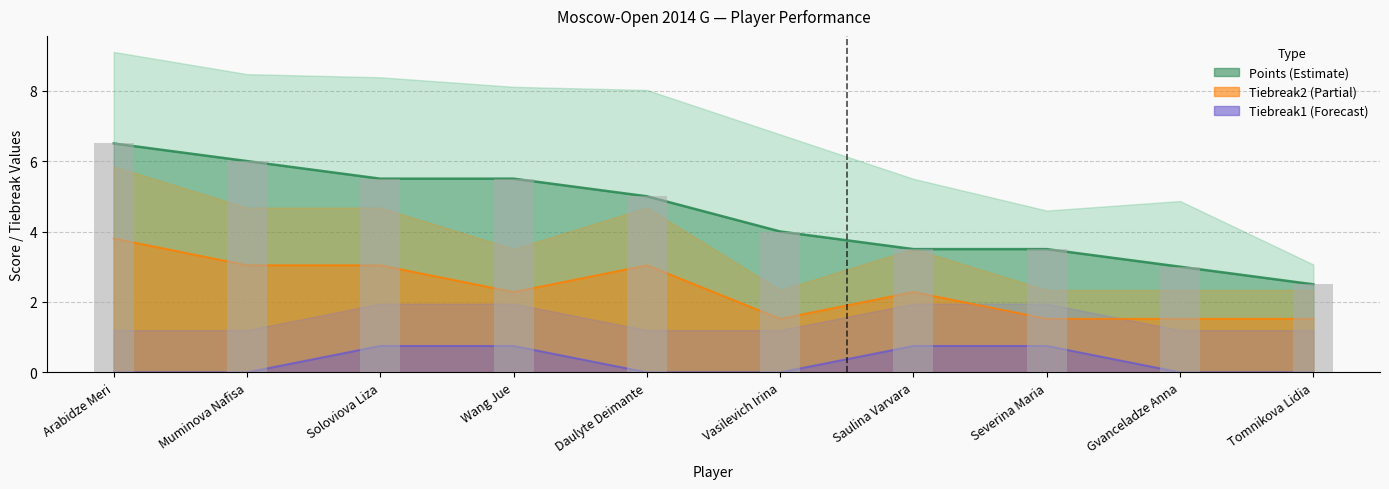

What is the sum of the Tiebreak2 values at Tomnikova Lidia and Saulina Varvara?

3.8